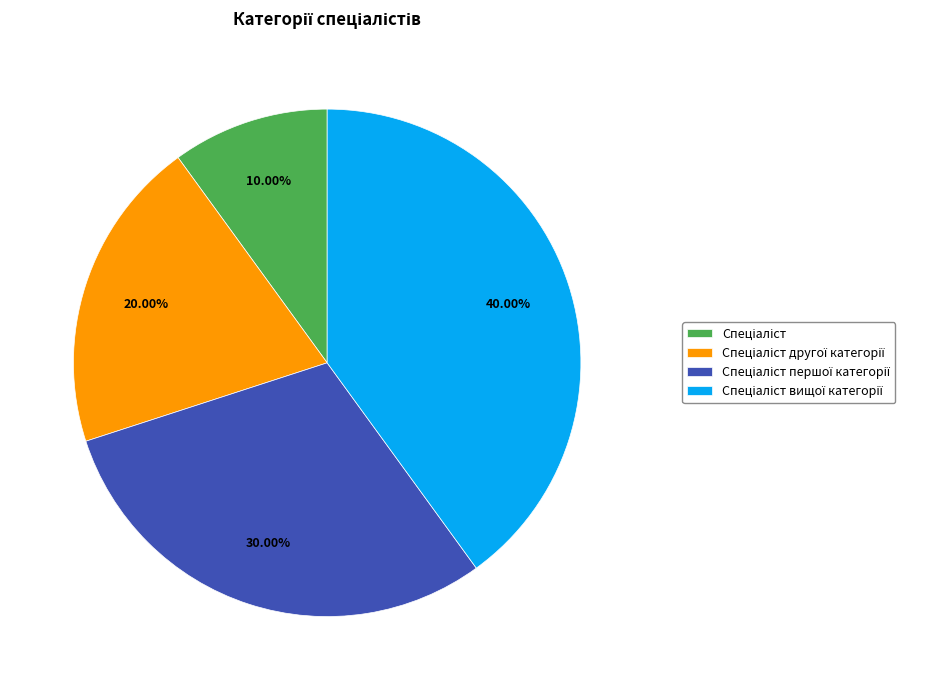

Is there a majority slice in this chart?

No